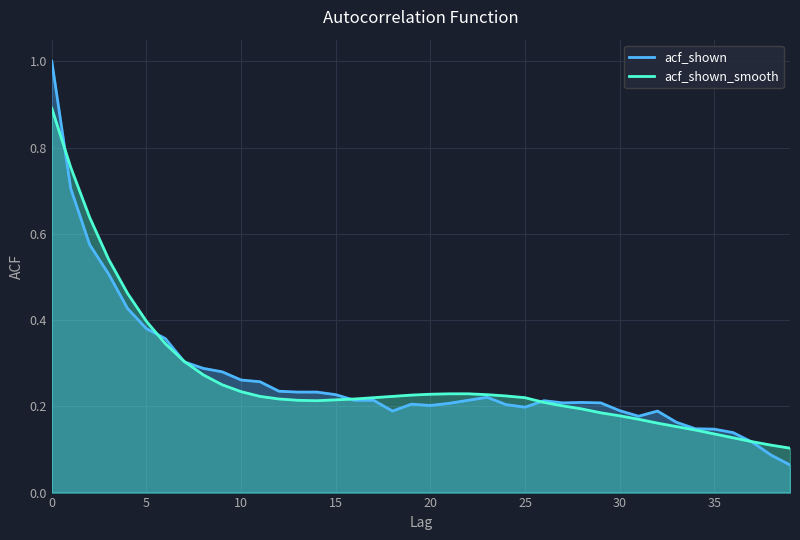

What is the label of the 40th point from the left?

39